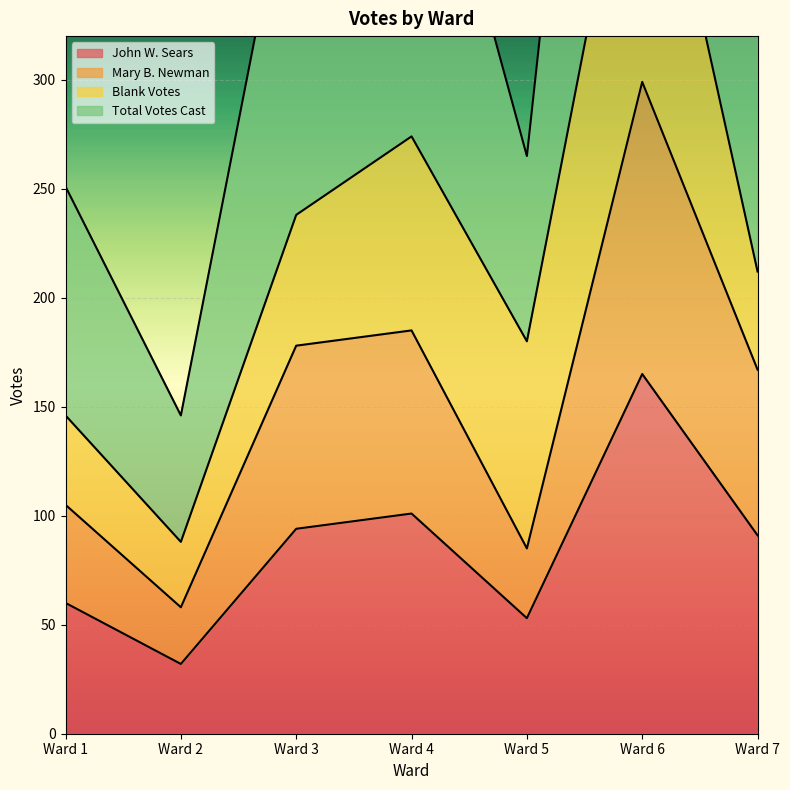

Is it true that Total Votes Cast equals 457 at Ward 6?

False